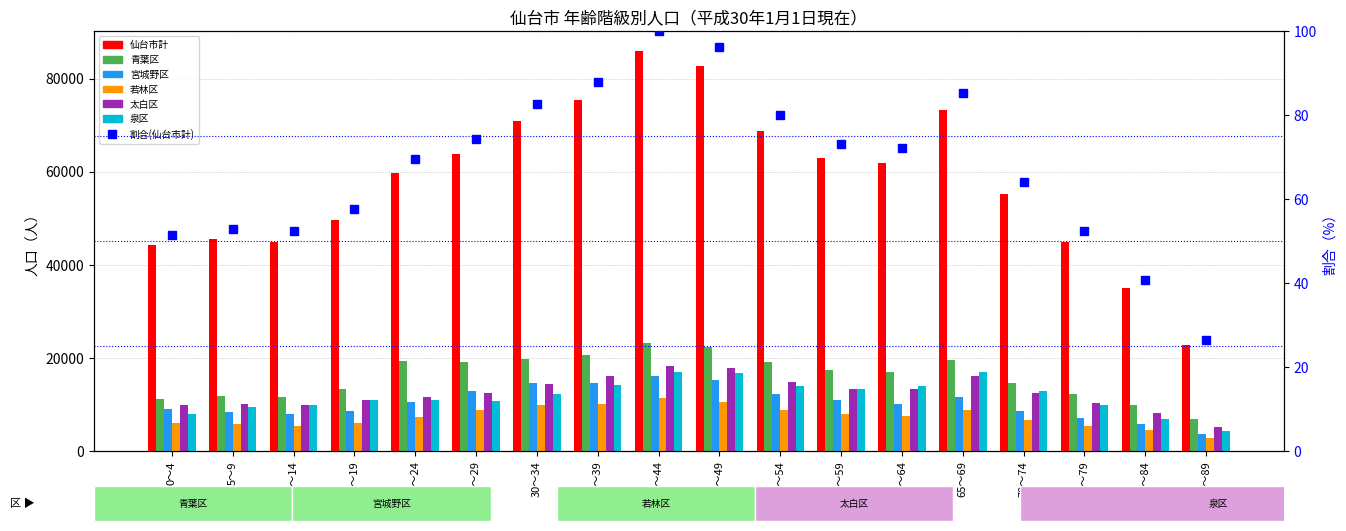

Which series changed the most between 25～29 and 65～69?

仙台市計